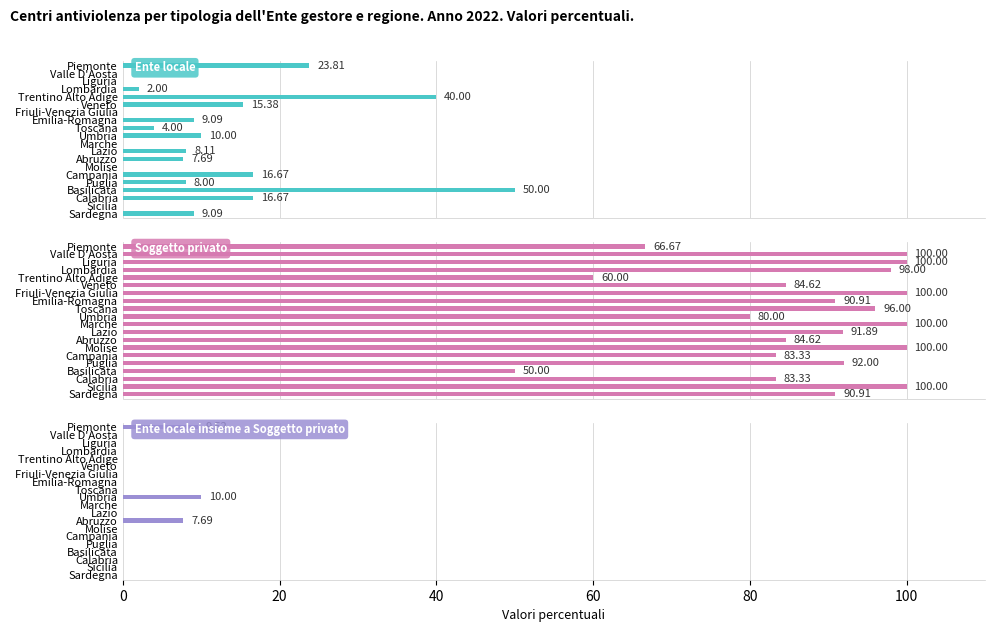

What is the total value across all series at Piemonte?

100.0